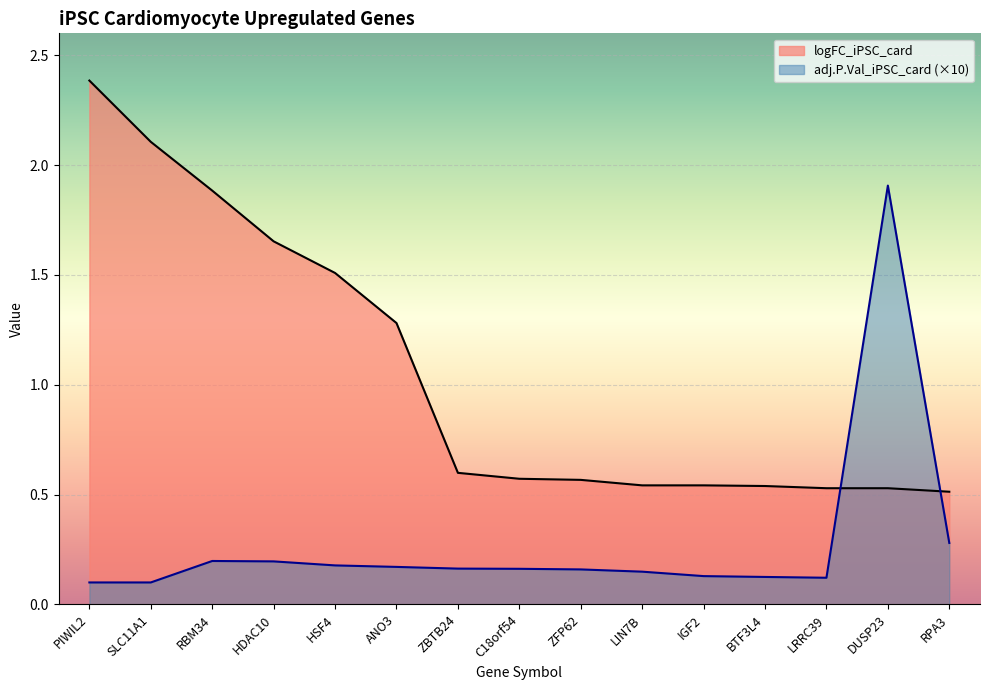

How many lines are shown in the chart?

2